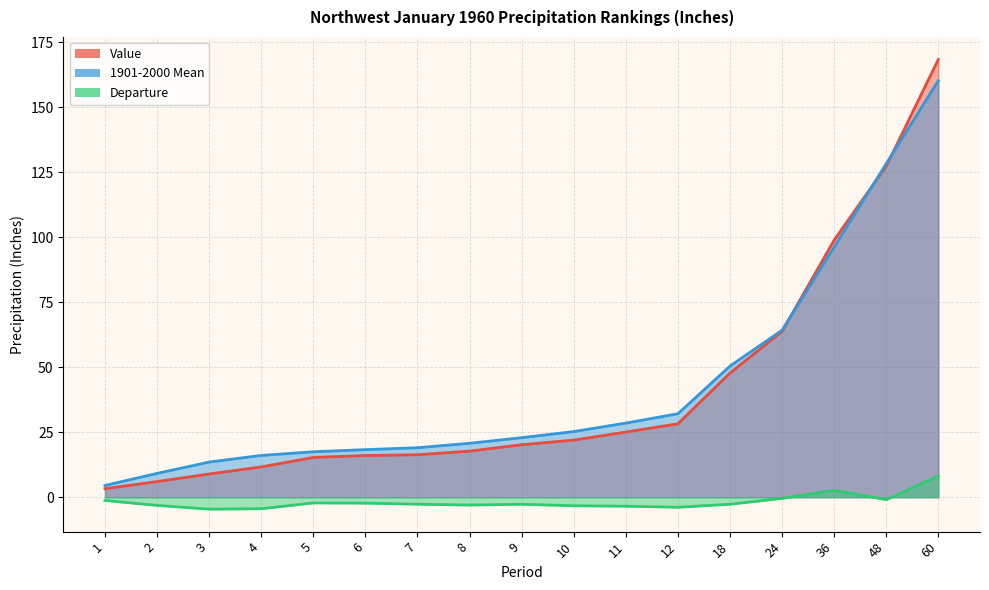

What is the value of the 1901-2000 Mean point at the 3rd from the left?

13.5